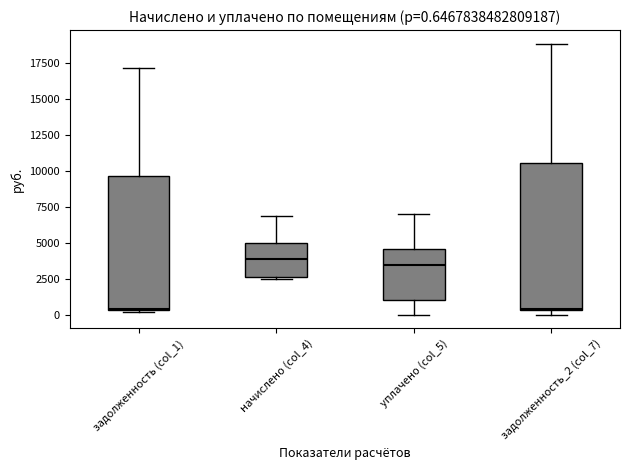

Comparing the boxes themselves (not the whiskers), which one is the tallest?

задолженность_2 (col_7)